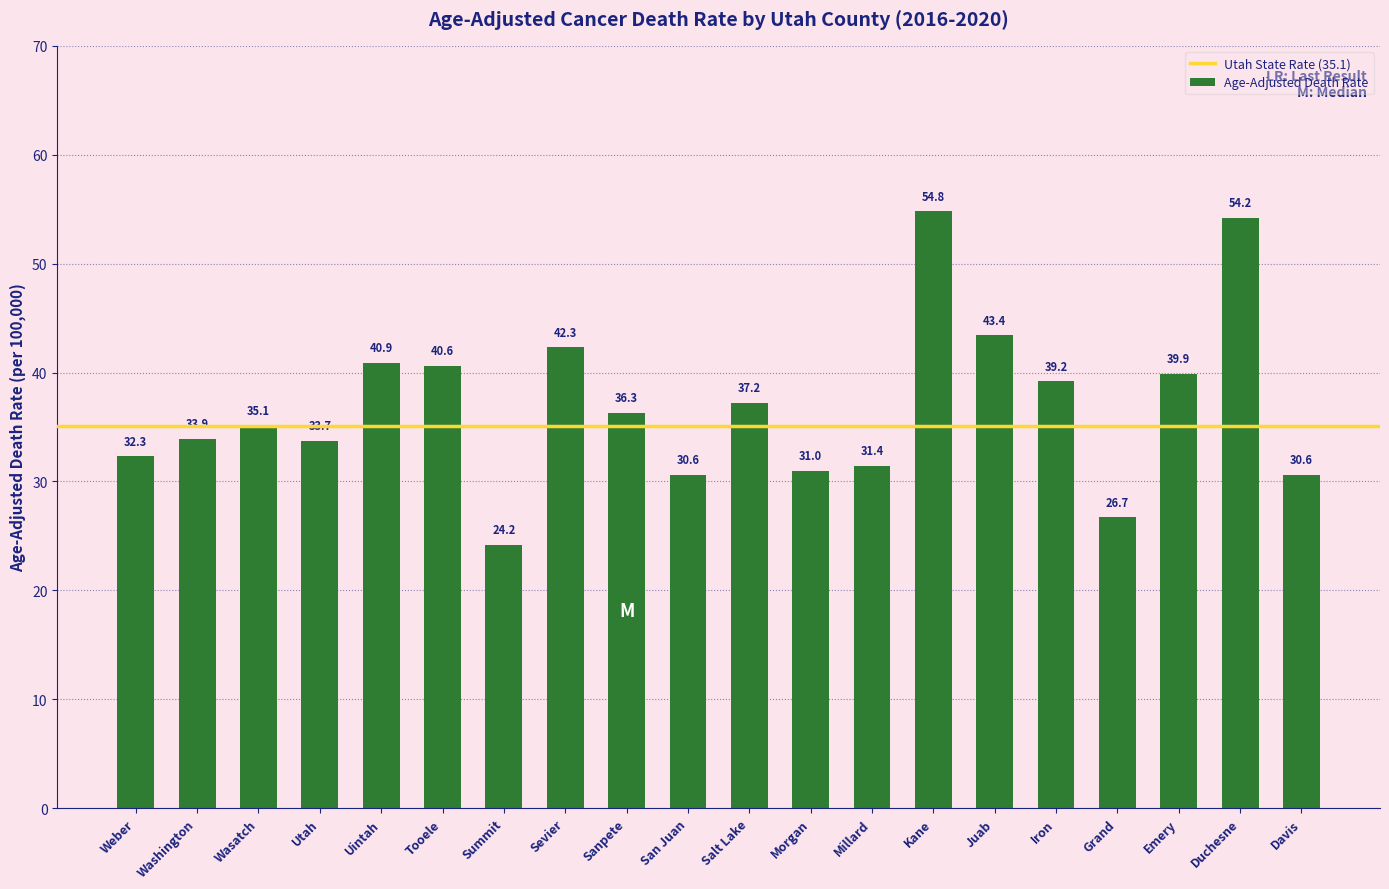

What is the difference between the maximum and minimum values?

30.6